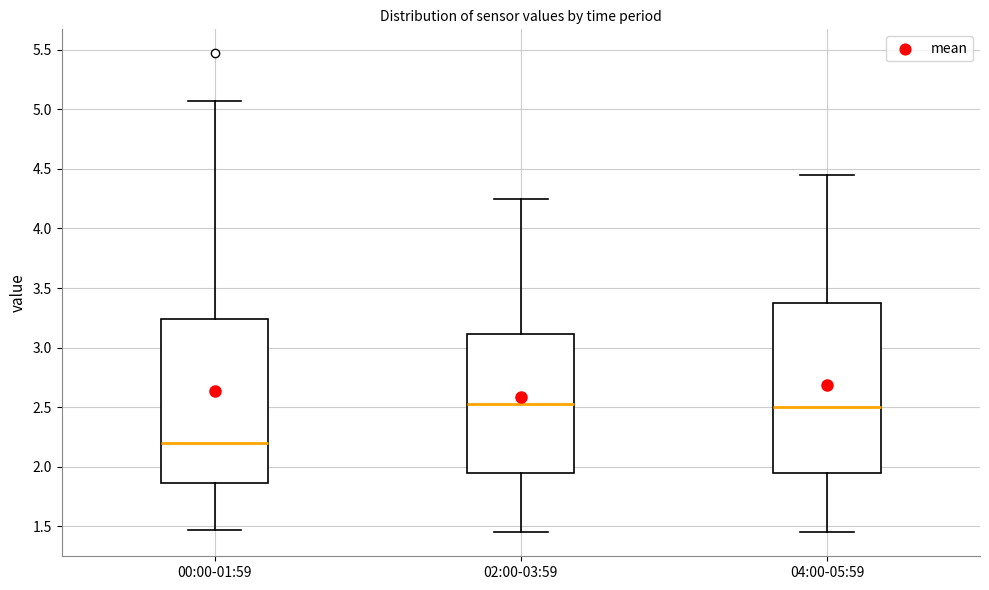

Where does the median line of the box for 04:00-05:59 sit on the y-axis? The values are not printed on the chart, so give them approximately, as read against the axis.

2.50